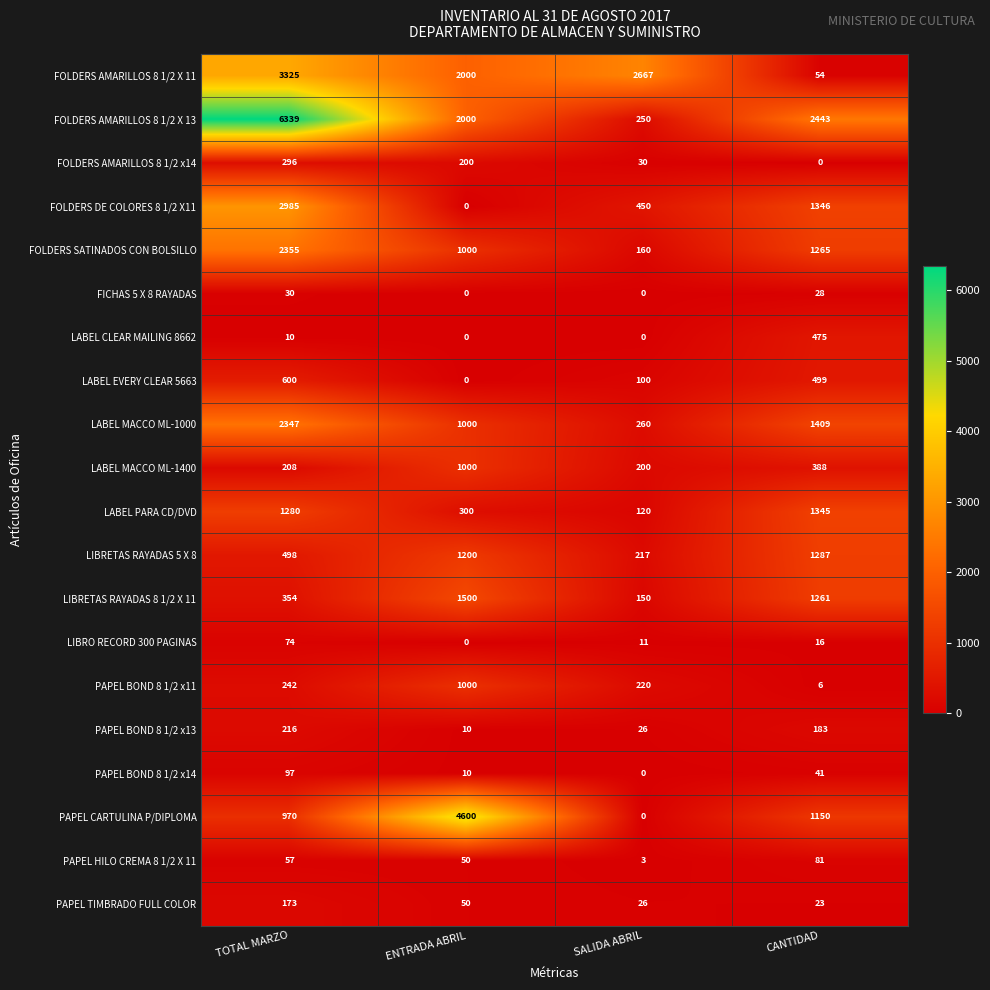

Which series has the widest spread of values?

FOLDERS AMARILLOS 8 1/2 X 13